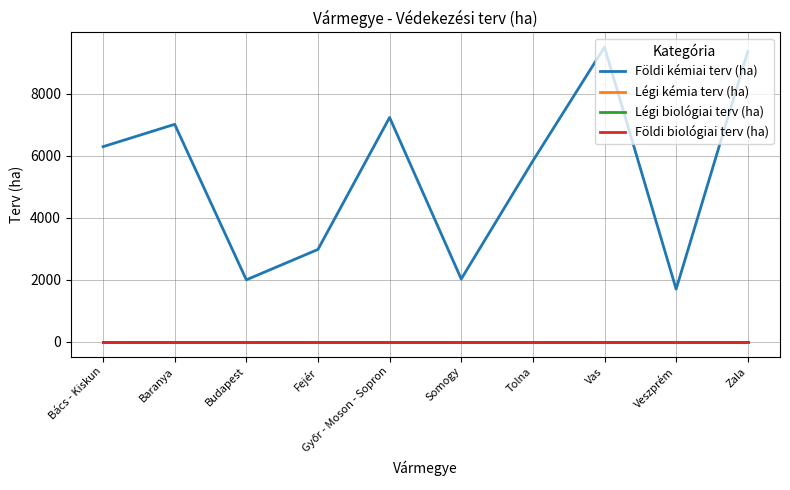

Reading right to left, extract all data points from this chart.

Földi kémiai terv (ha): 9365	1700	9505	5835	2026	7237	2980	2000	7016	6295
Légi kémia terv (ha): 0	0	0	0	0	0	0	0	0	0
Légi biológiai terv (ha): 0	0	0	0	0	0	0	0	0	0
Földi biológiai terv (ha): 0	0	0	0	0	0	0	0	0	0